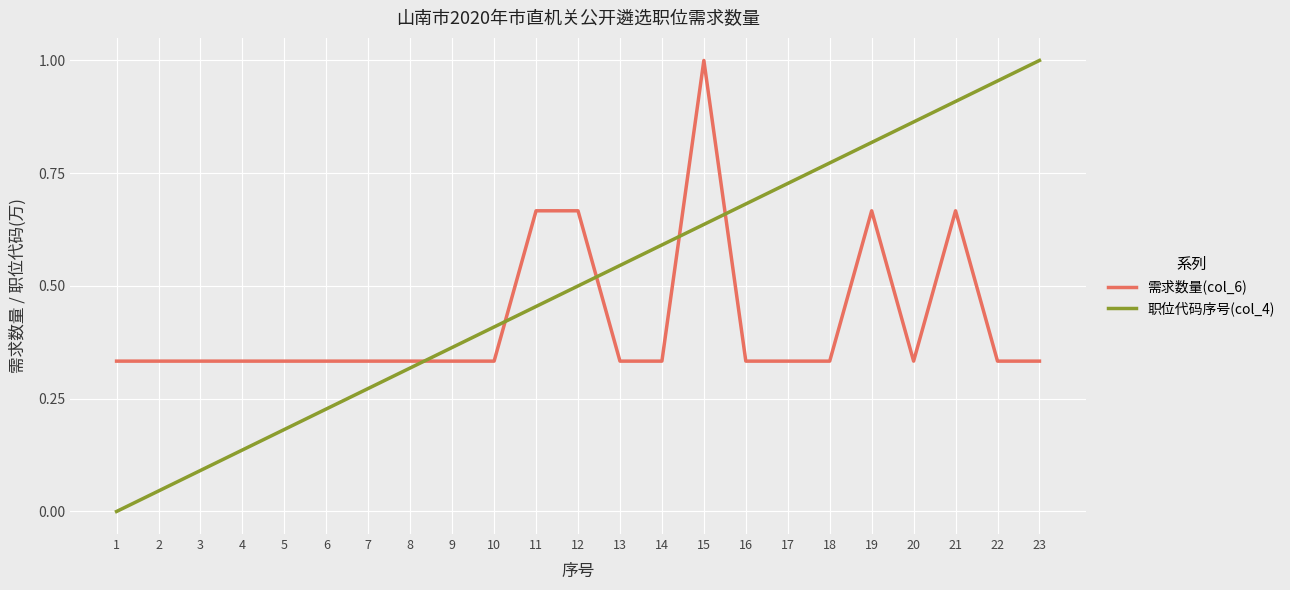

Which category has the highest value in the 职位代码序号(col_4) series?

23